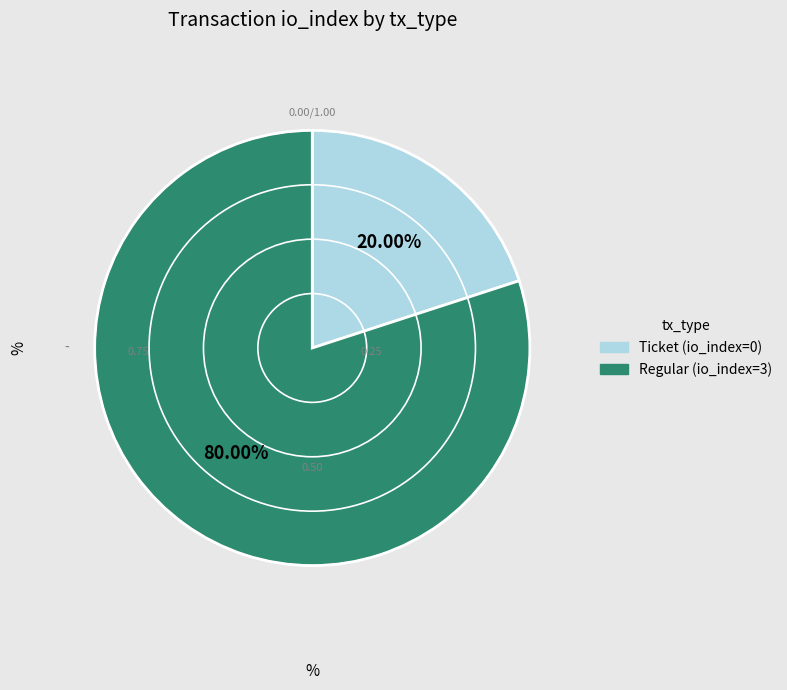

Which category accounts for the majority?

Regular (io_index=3)